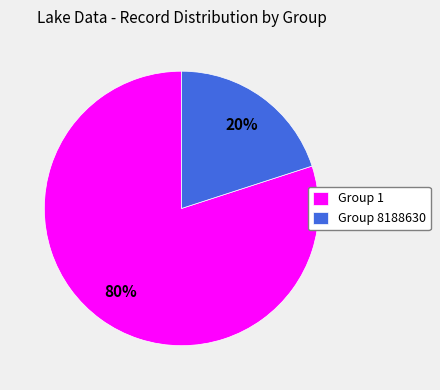

To the nearest percent, what is the combined percentage of Group 1 and Group 8188630?

100%